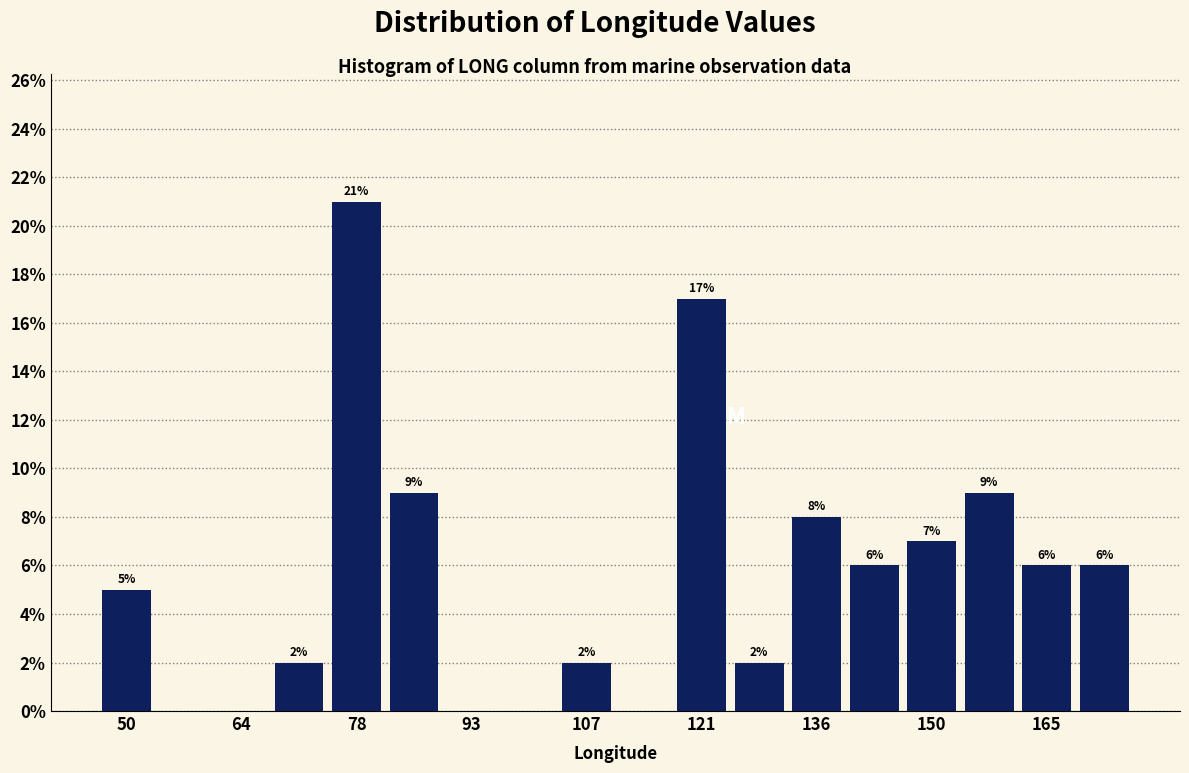

Read against the x-axis, roughly where is the centre of the tallest bar?

78